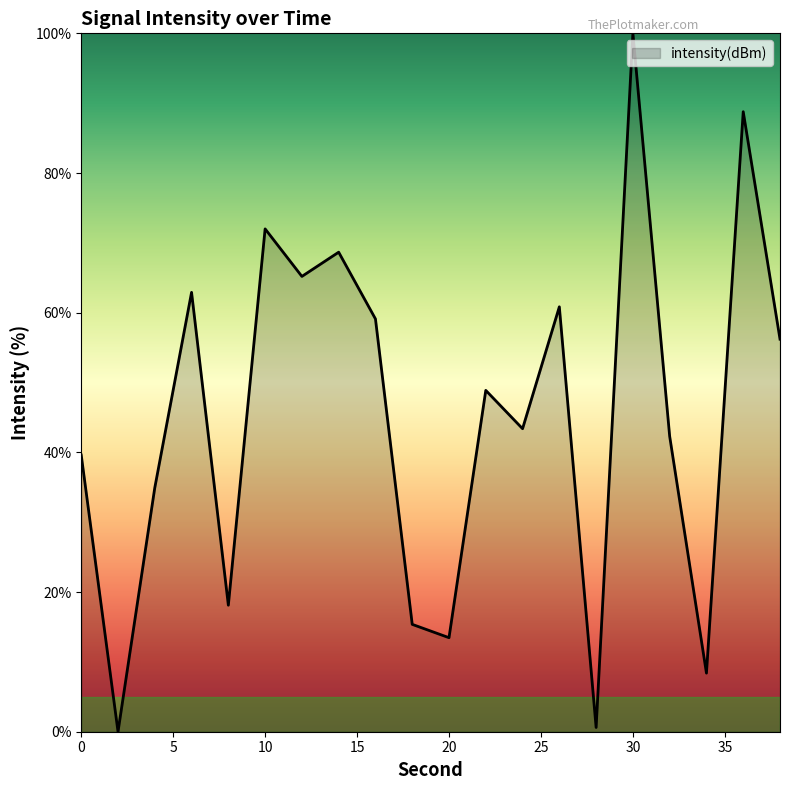

What is the maximum value shown in the chart?

100.0